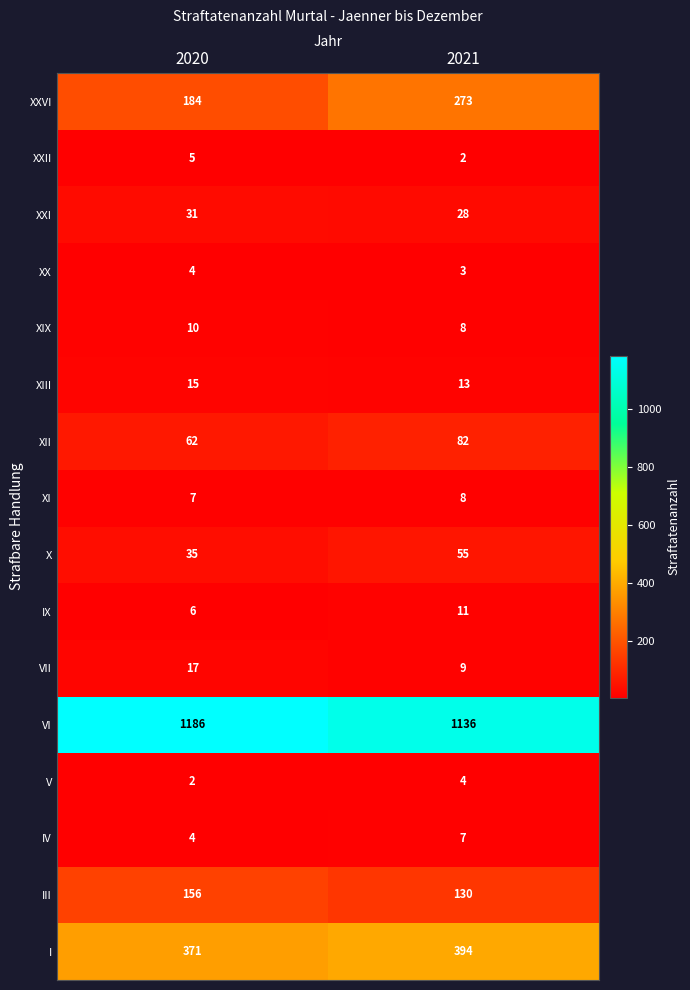

At which category is the sum across all series the highest?

2021